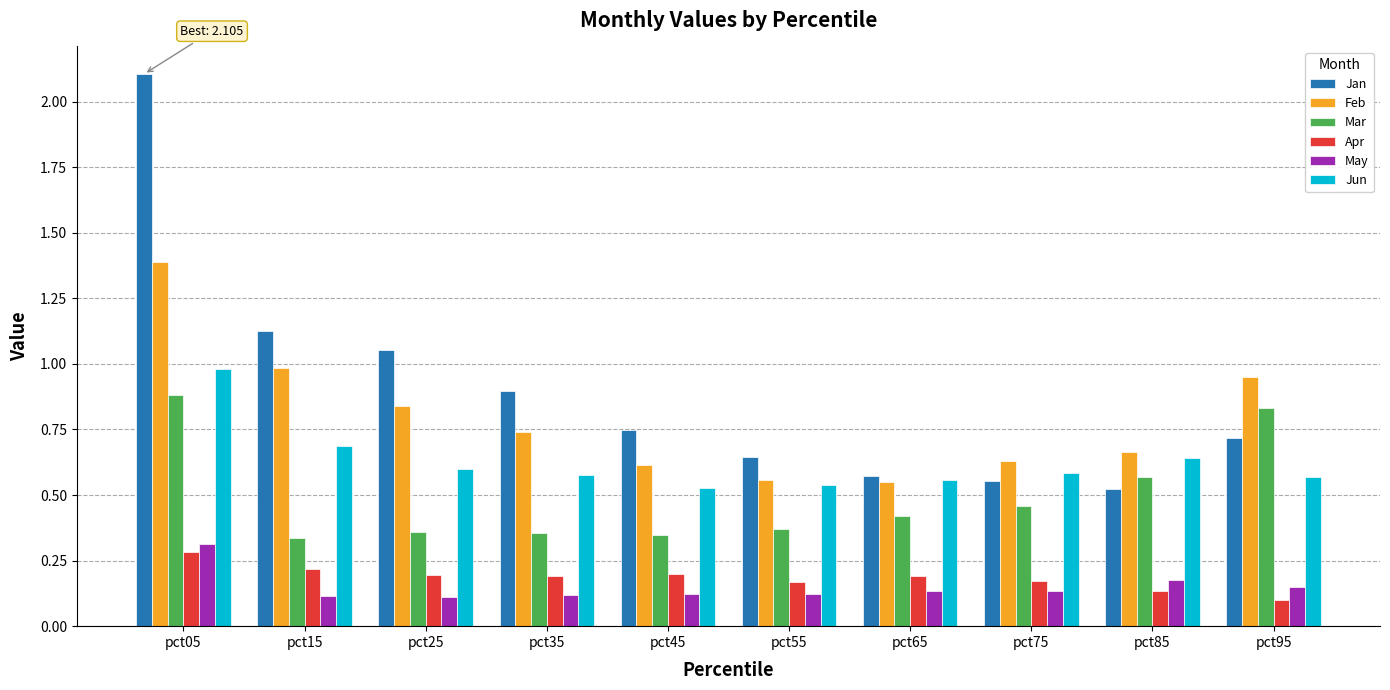

Does the chart contain any negative values?

No